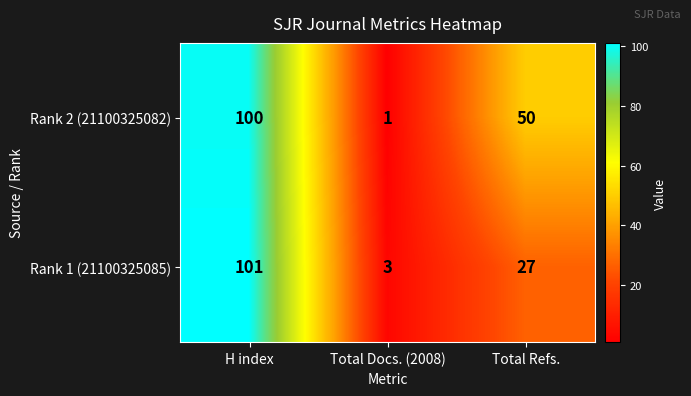

Which series has the largest total across all categories?

Rank 2 (21100325082)